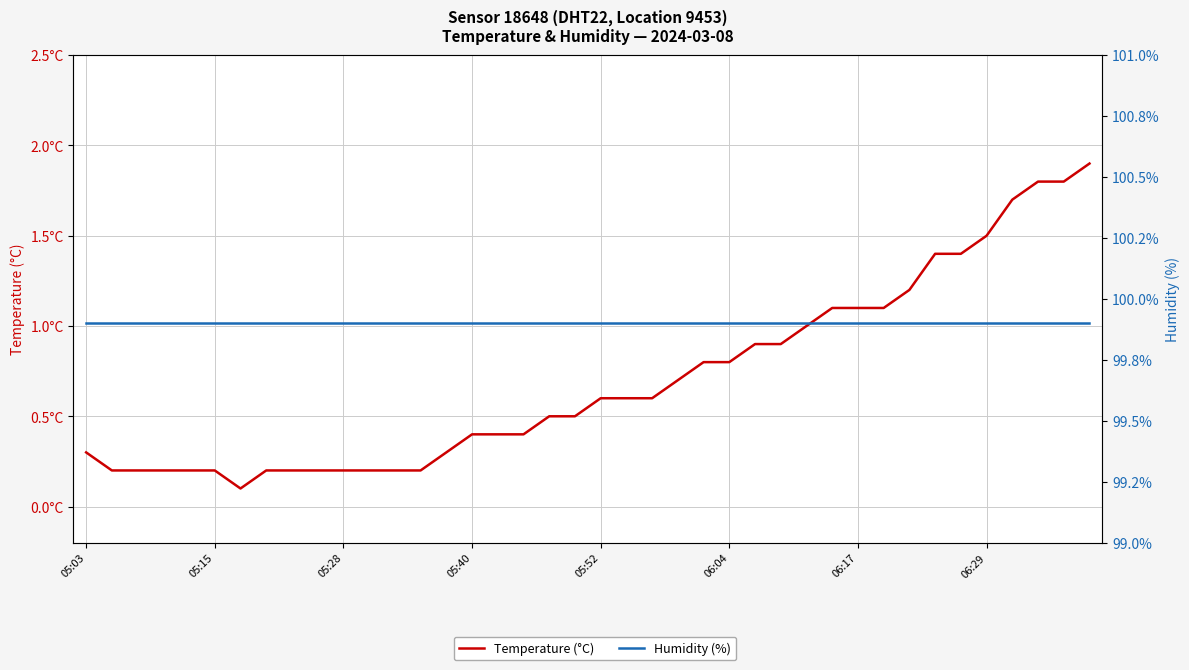

True or false: Humidity (%) has more than 1 interior local peaks.

False